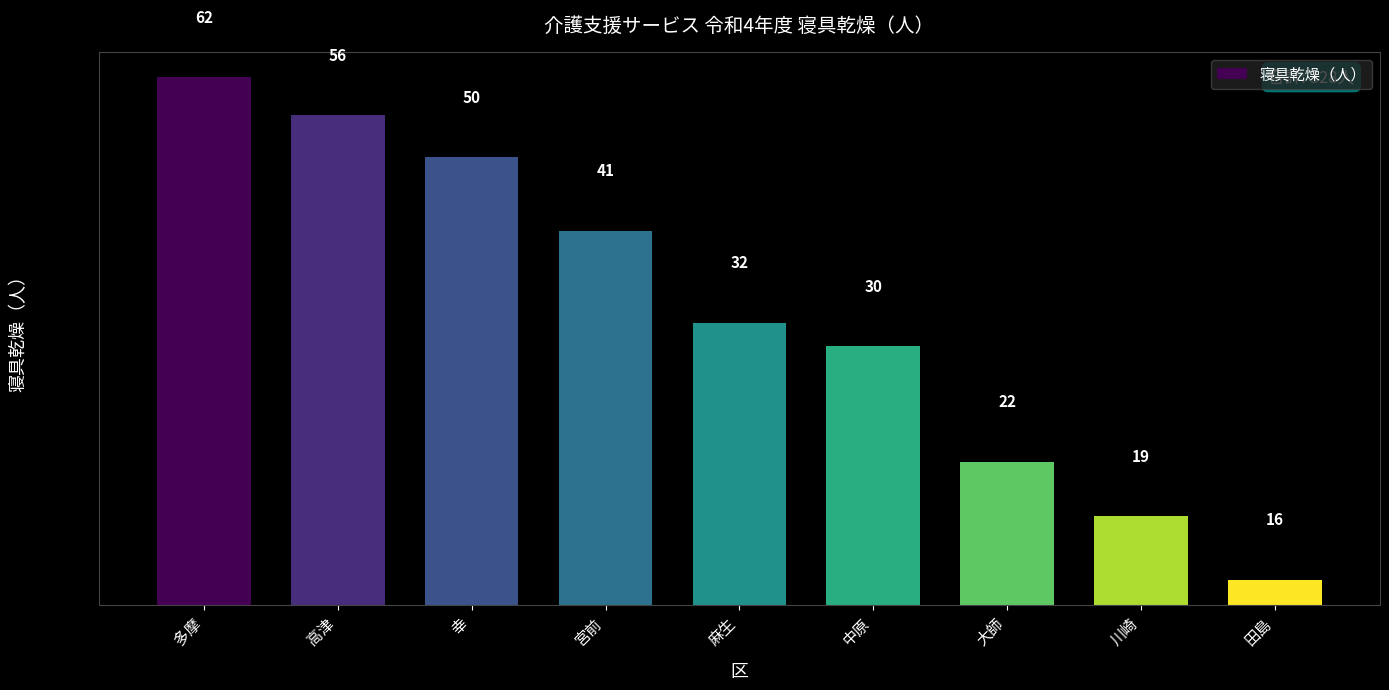

Where does the data first go above 32?

多摩